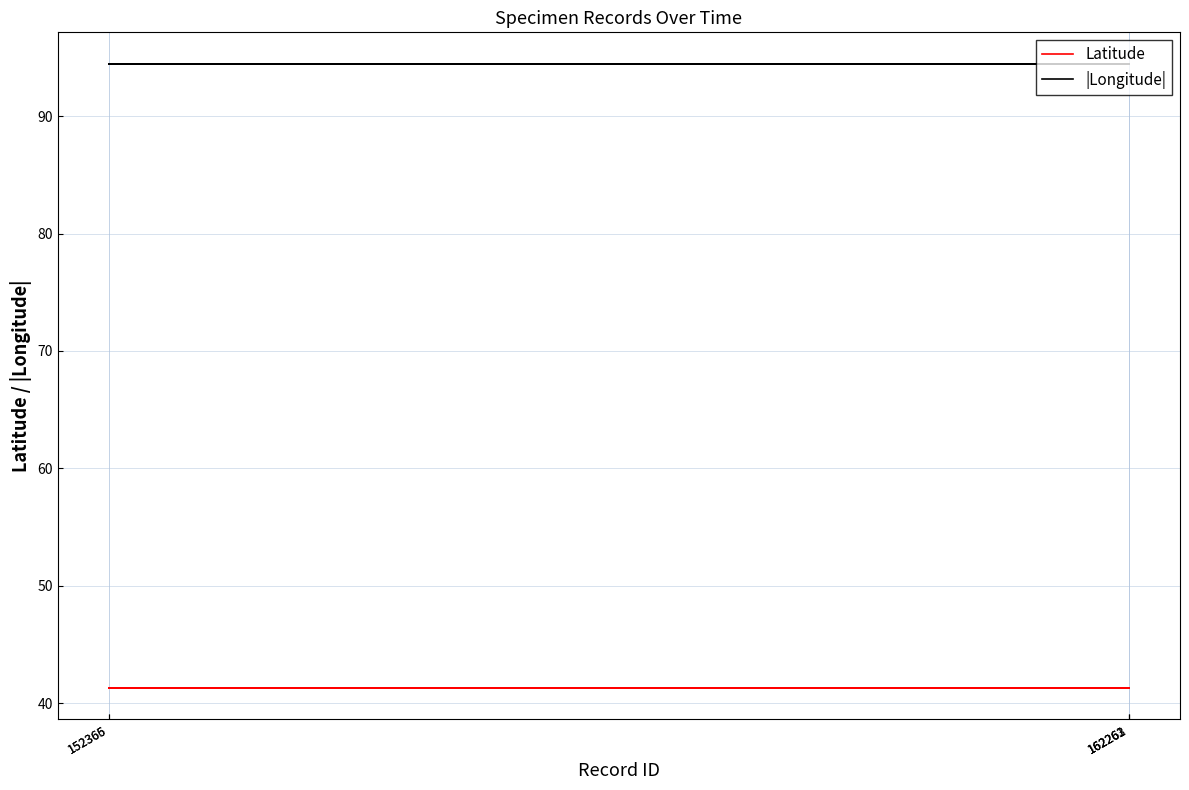

Reading right to left, list all the values displayed in this chart.

Latitude: 41.3	41.3	41.3	41.3	41.3
|Longitude|: 94.5	94.5	94.5	94.5	94.5